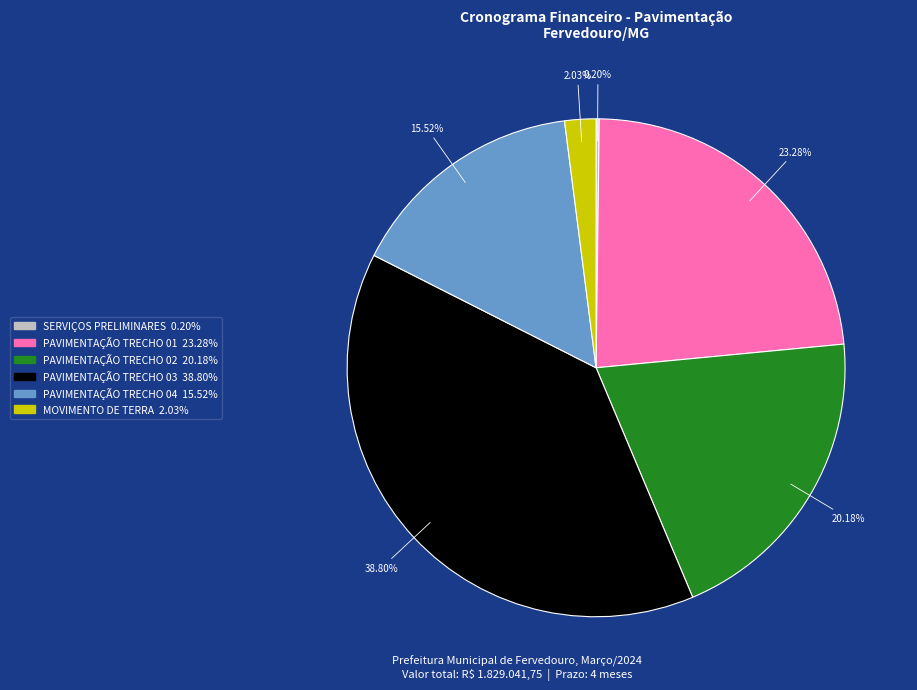

To the nearest percent, what is the difference between the largest and smallest slice percentages?

39%